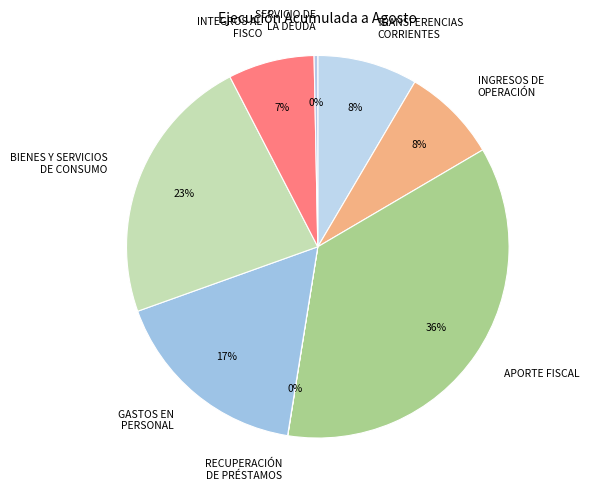

Between BIENES Y SERVICIOS DE CONSUMO and SERVICIO DE LA DEUDA, which is larger?

BIENES Y SERVICIOS DE CONSUMO